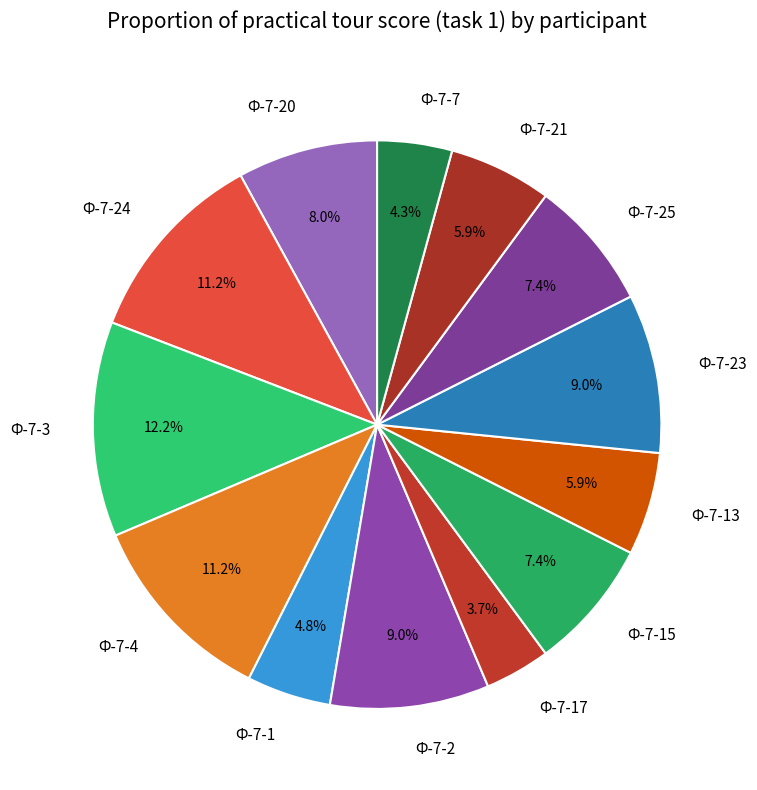

To the nearest percent, what is the combined percentage of Ф-7-2 and Ф-7-17?

13%